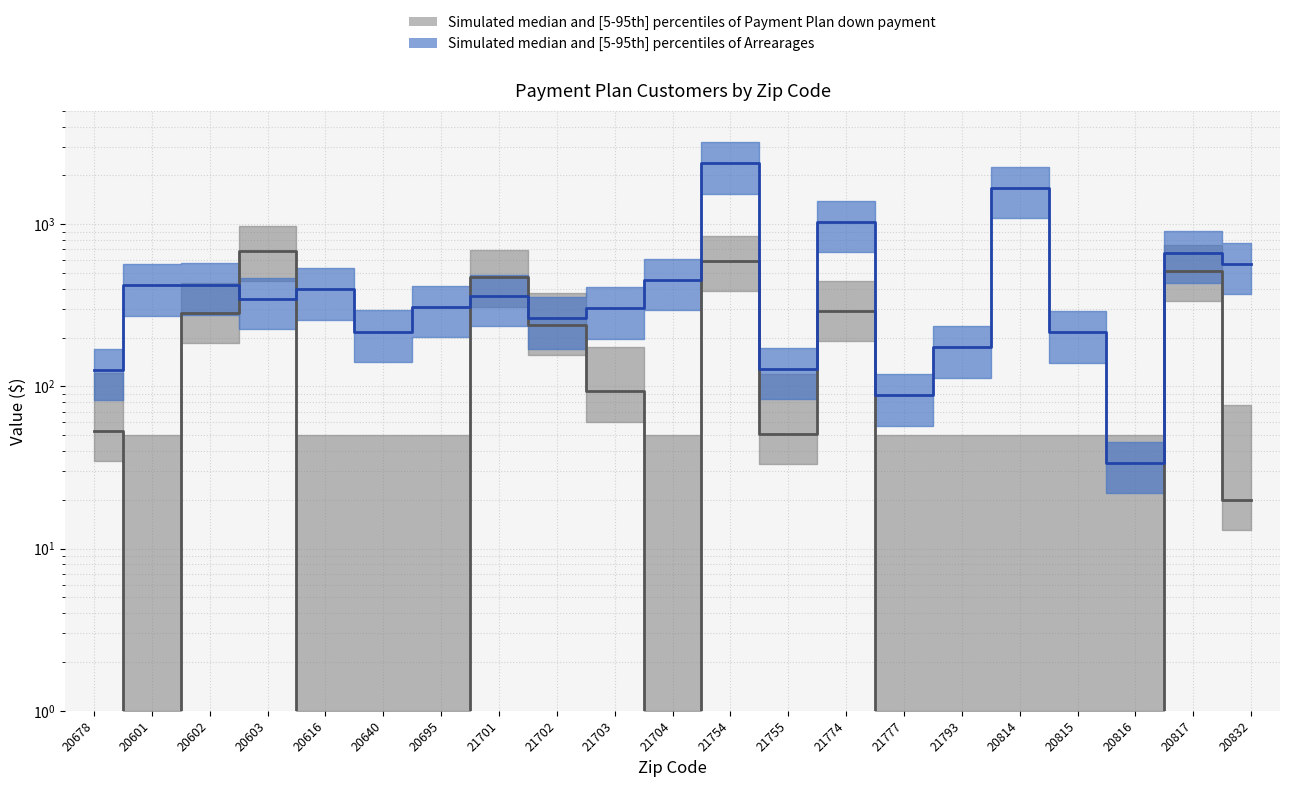

Reading right to left, extract all data points from this chart.

Average dollar amount of arrearages: 20832=568.9	20817=668.7	20816=33.7	20815=215.7	20814=1681.5	21793=174.1	21777=88.4	21774=1036.0	21755=128.1	21754=2374.8	21704=453.9	21703=303.2	21702=262.6	21701=360.7	20695=310.6	20640=218.2	20616=396.8	20603=346.4	20602=425.1	20601=421.2	20678=126.7
Total Payment Plan down payment: 20832=20.0	20817=516.1	20816=0.0	20815=0.0	20814=0.0	21793=0.0	21777=0.0	21774=293.1	21755=51.2	21754=593.7	21704=0.0	21703=93.3	21702=240.6	21701=474.2	20695=0.0	20640=0.0	20616=0.0	20603=688.1	20602=284.4	20601=0.0	20678=53.2